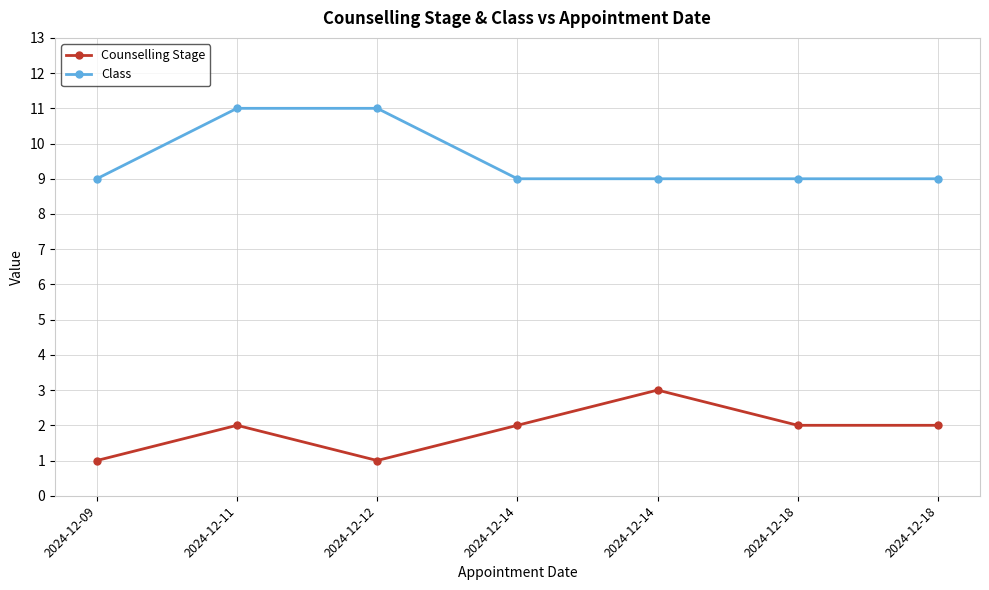

What is the highest value of the Counselling Stage series?

3